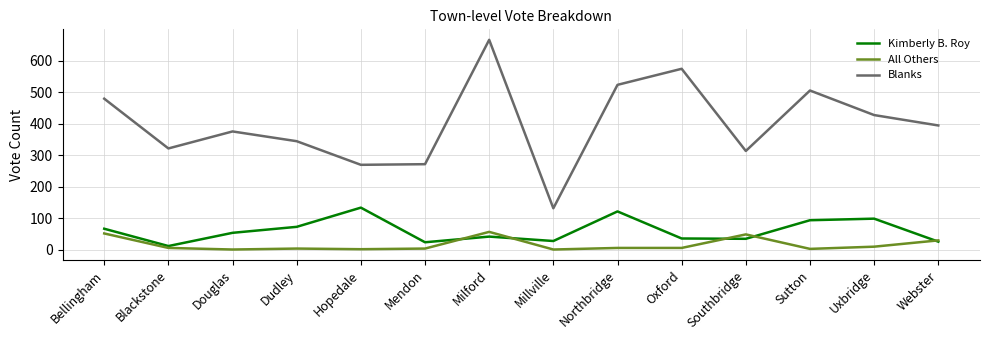

The All Others series shows 48 at Southbridge. True or false?

True